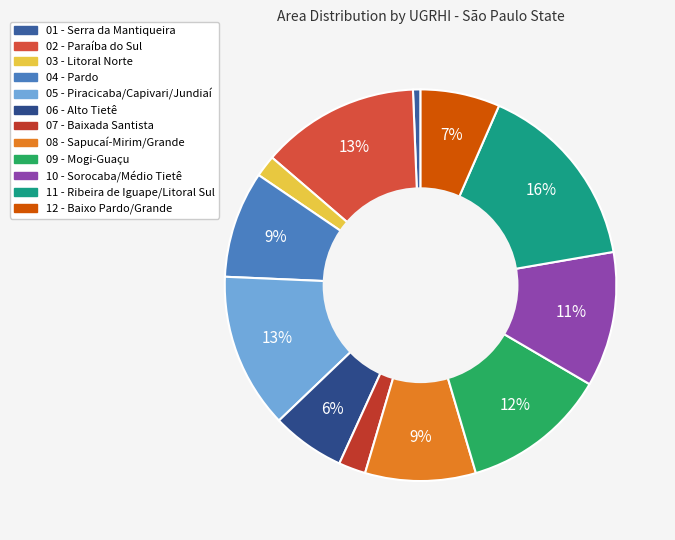

Count the number of slices in the pie.

12